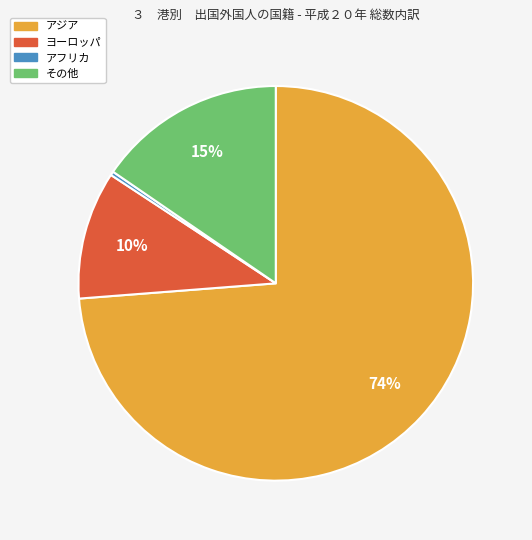

What percentage is the ヨーロッパ slice, to the nearest percent?

10%